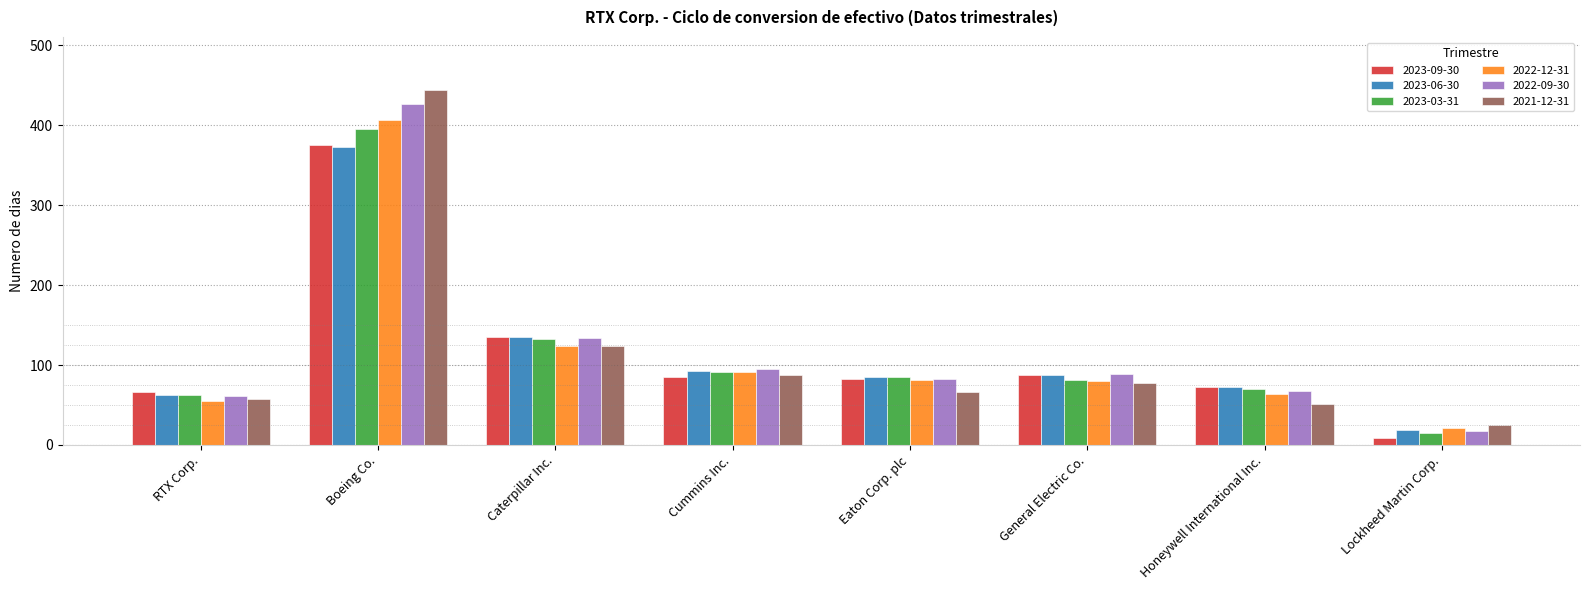

What is the average value of the 2023-06-30 series?

116